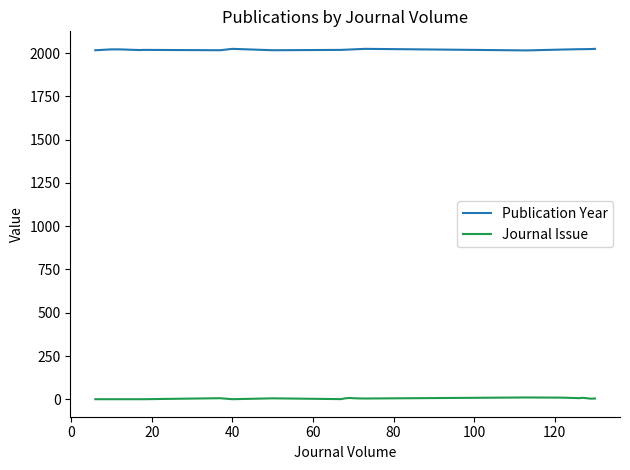

What is the greatest value displayed?

2024.0